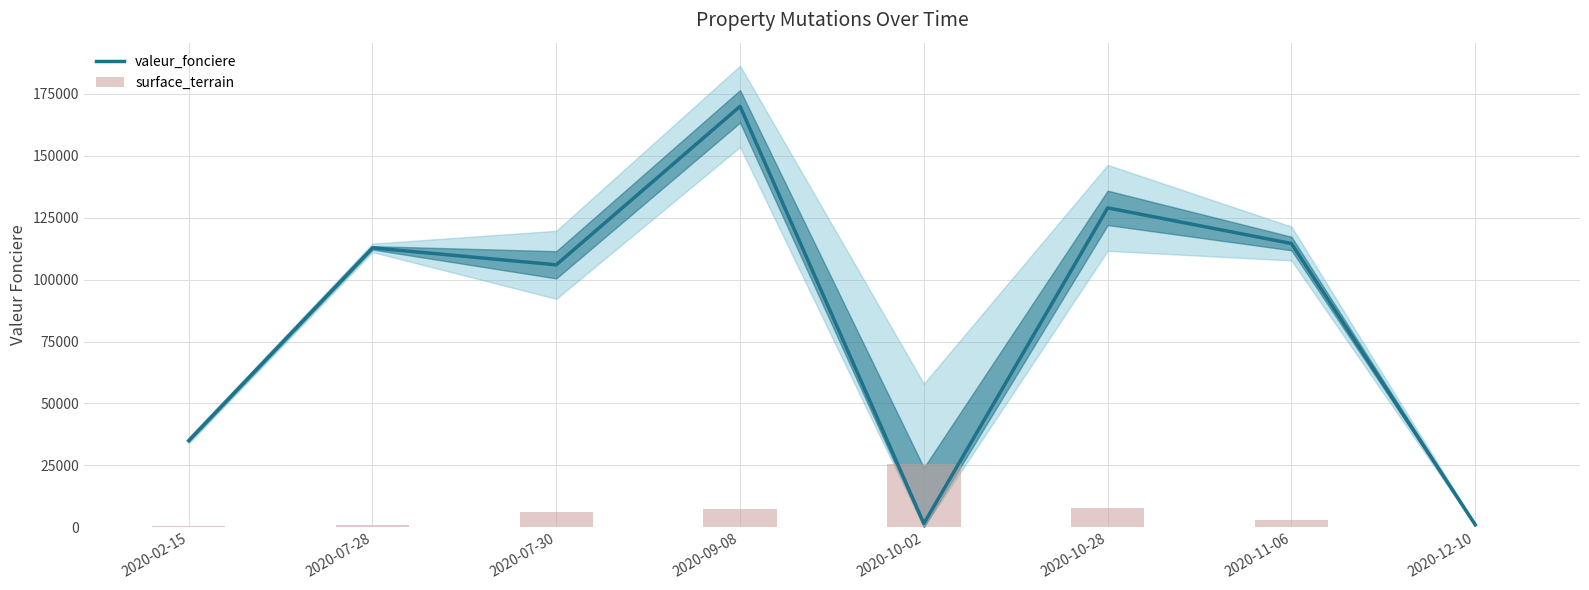

Rank the series by their maximum value, from highest to lowest.

valeur_fonciere, surface_terrain